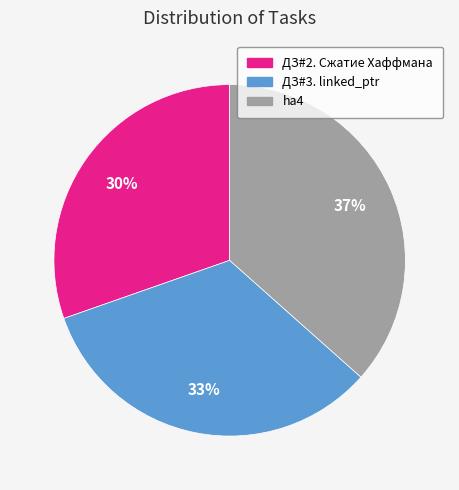

Approximately how many times larger is the value at ДЗ#3. linked_ptr compared to ДЗ#2. Сжатие Хаффмана?

1.1